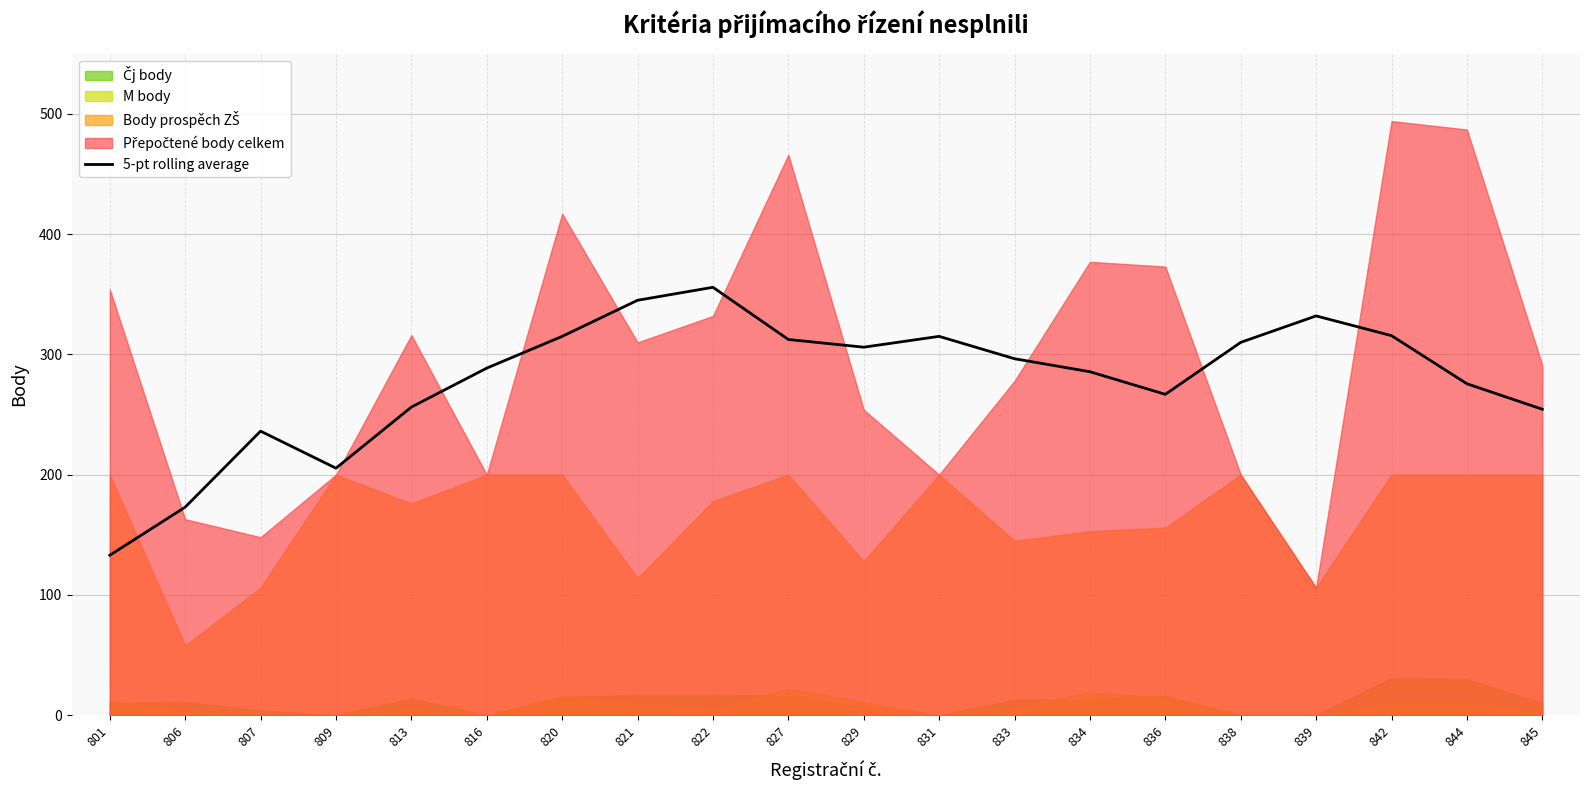

Reading left to right, extract all data points from this chart.

801=133.0	806=173.0	807=236.2	809=205.4	813=256.2	816=288.6	820=315.0	821=345.0	822=355.8	827=312.4	829=306.0	831=315.0	833=296.4	834=285.6	836=266.8	838=310.0	839=332.0	842=315.6	844=275.6	845=254.4